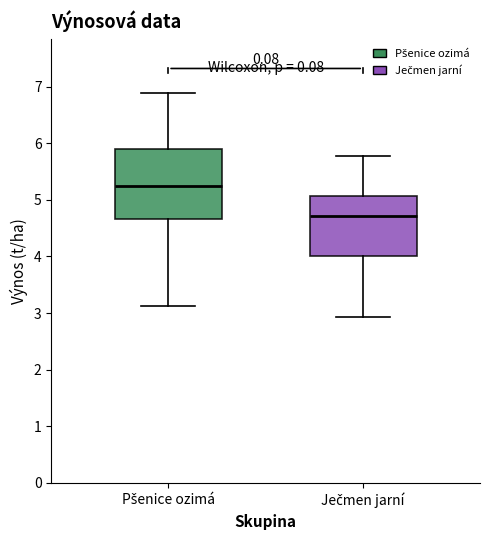

Which box has the highest median line?

Pšenice ozimá